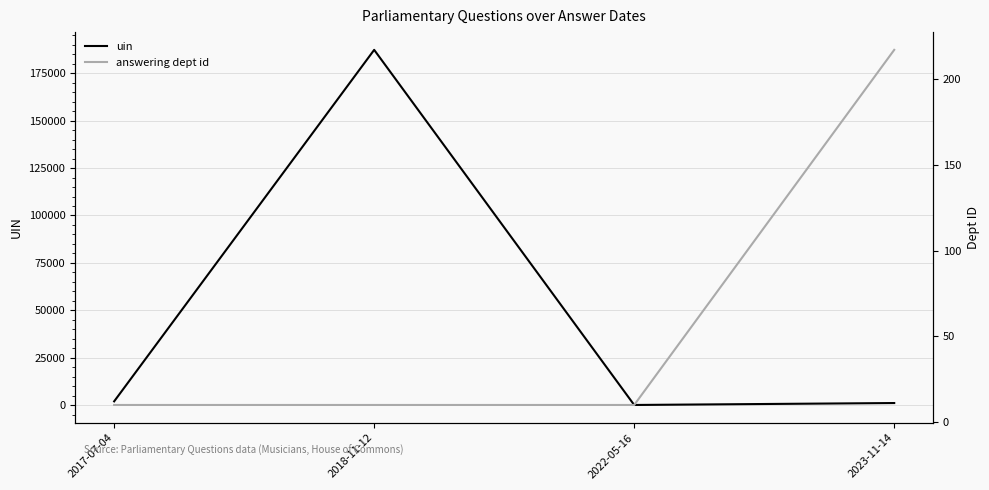

Is this an area chart (filled region under the line)?

No